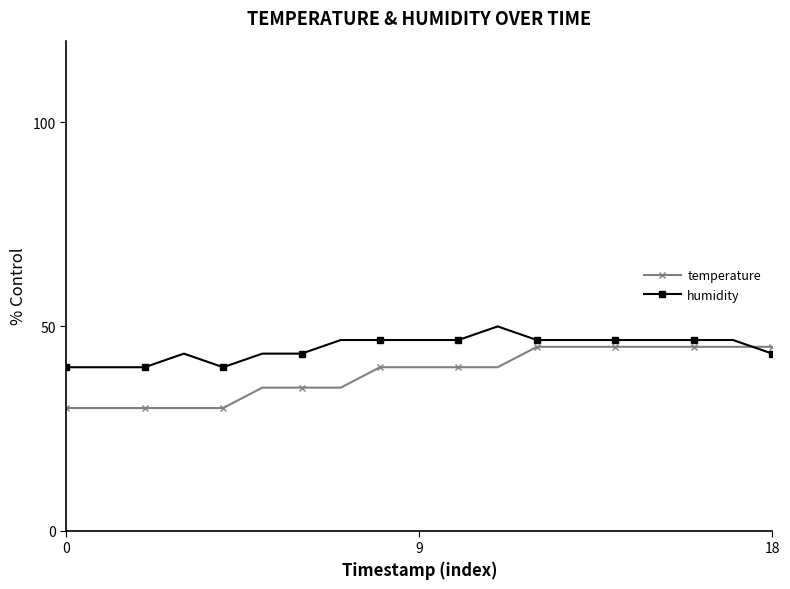

What is the greatest value displayed?

50.0